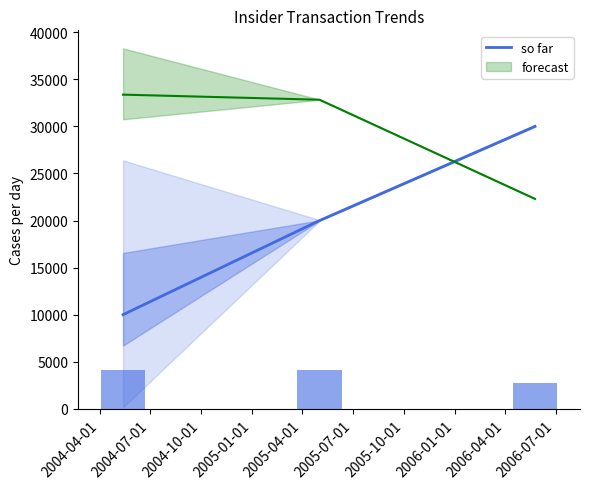

What is the lowest value of the so far series?

10000